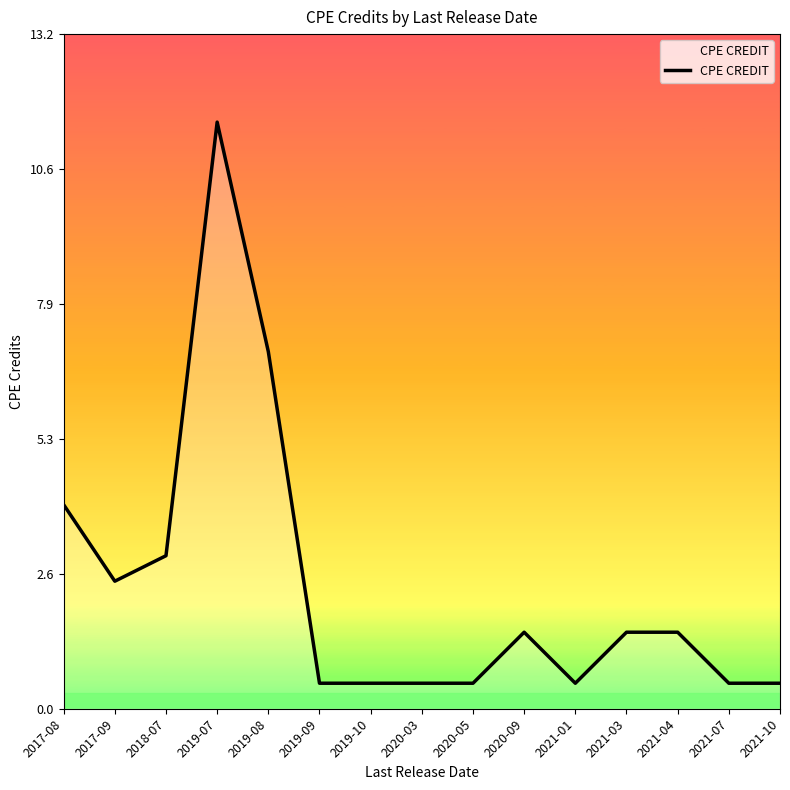

True or false: the data shows 0.7 at 2021-03.

False